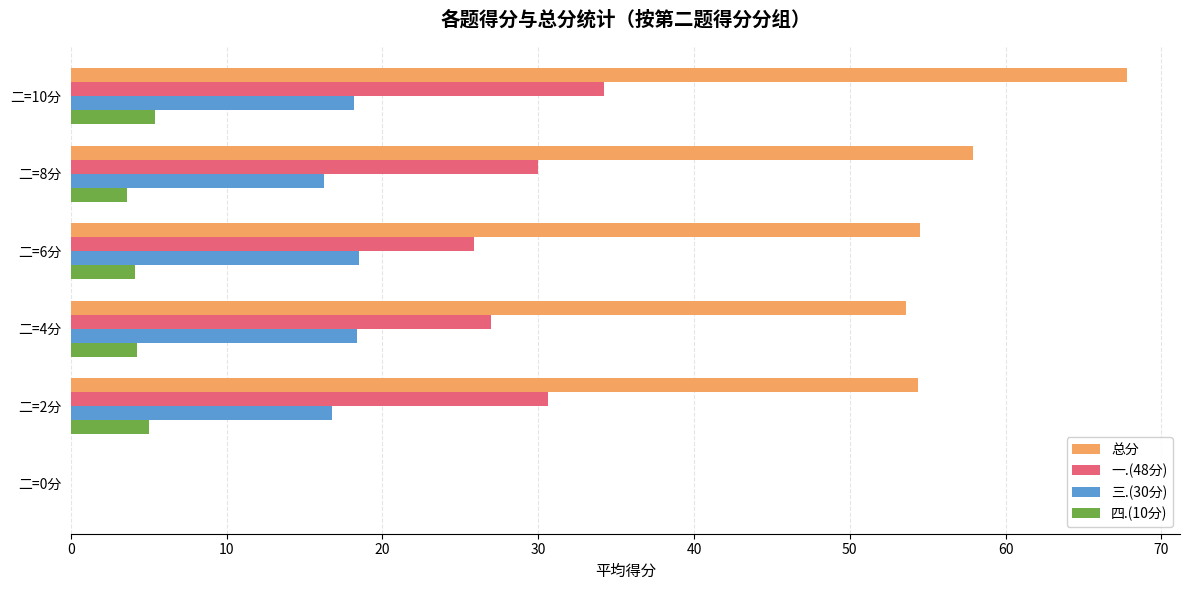

What is the total value across all series at 二=10分?

125.6